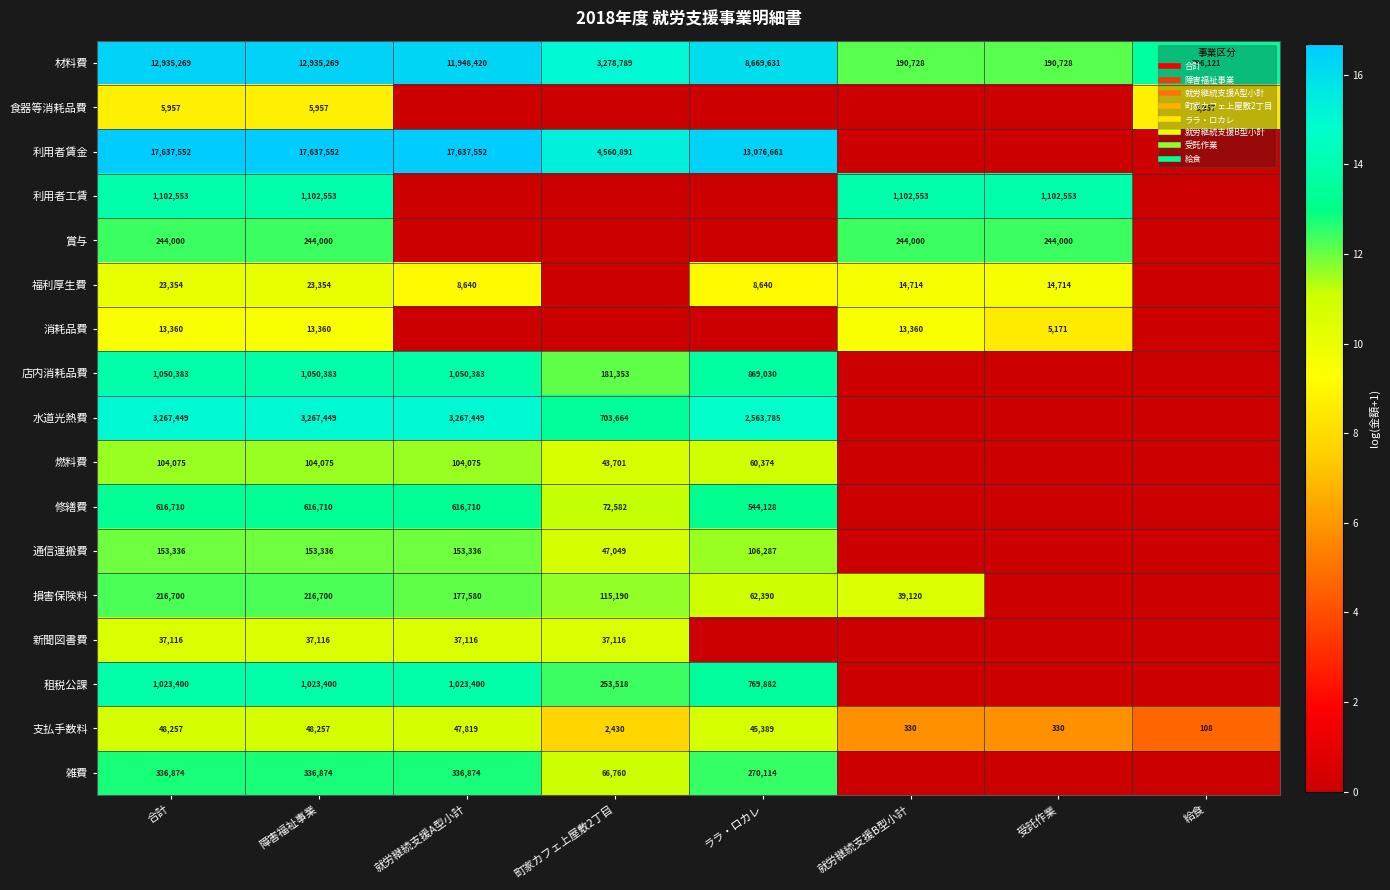

Is the value of 利用者工賃 at 町家カフェ上屋敷2丁目 greater than the value of 食器等消耗品費 at ララ・ロカレ?

No